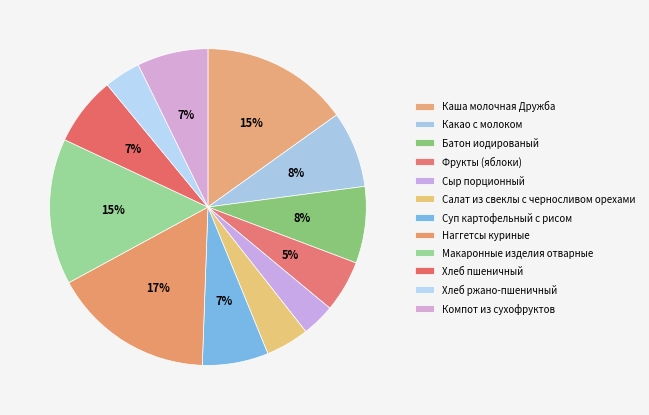

Which category has the smallest portion of the pie?

Сыр порционный